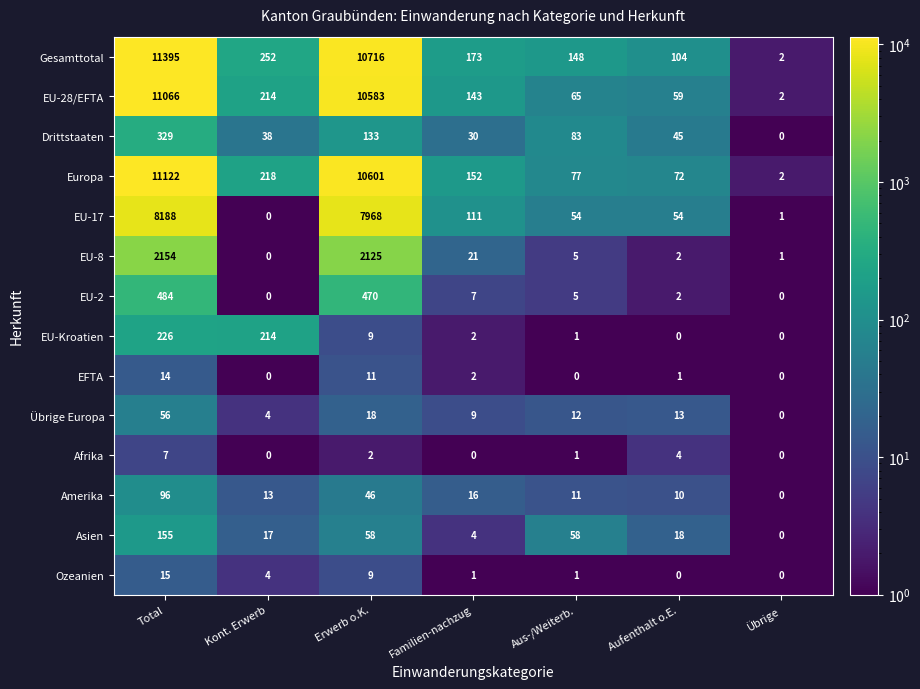

True or false: Afrika has a value of 1 at Erwerb o.K..

False